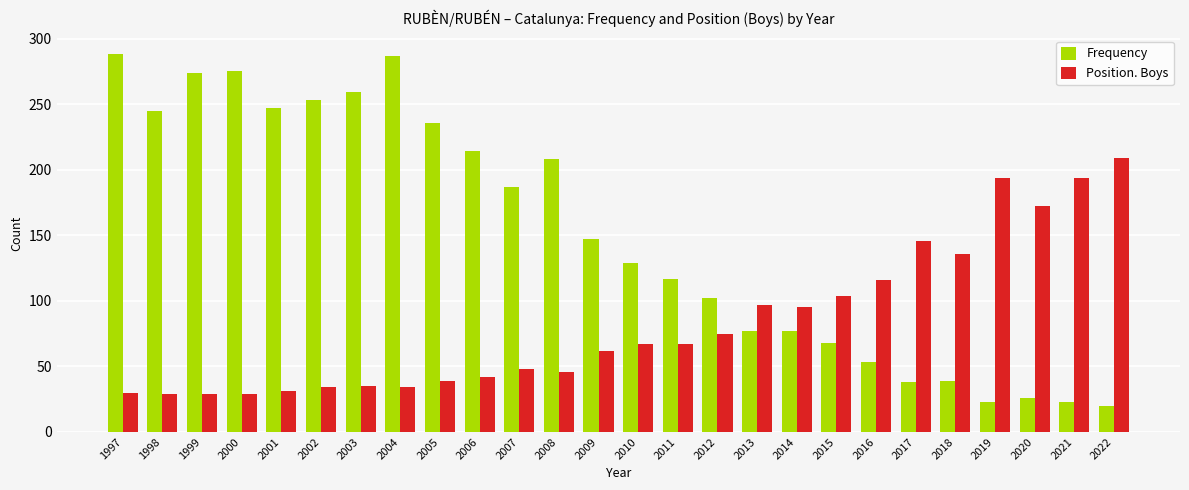

How many bars are there in total?

52